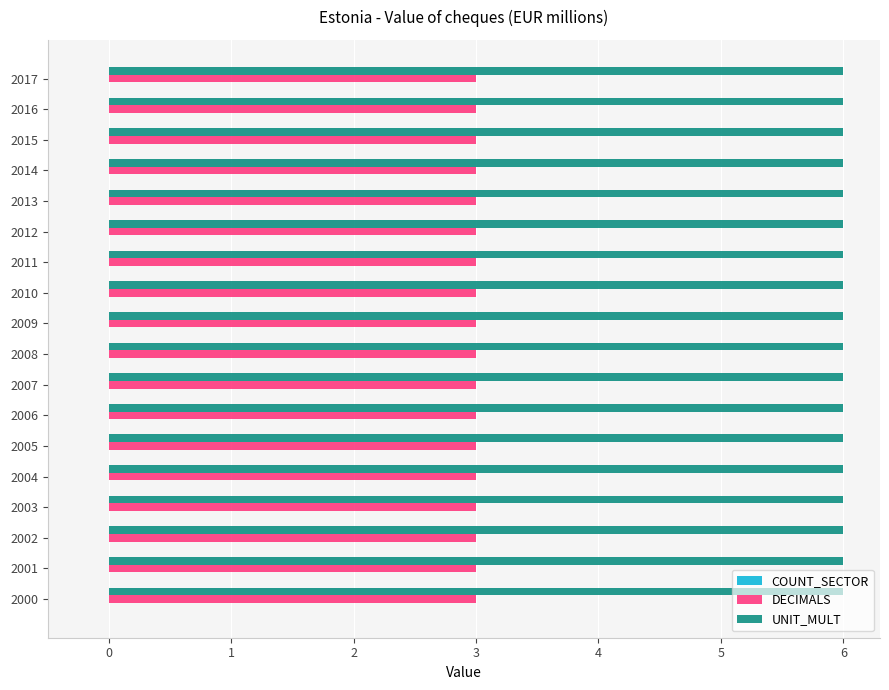

Is the value of DECIMALS at 2009 greater than the value of UNIT_MULT at 2011?

No